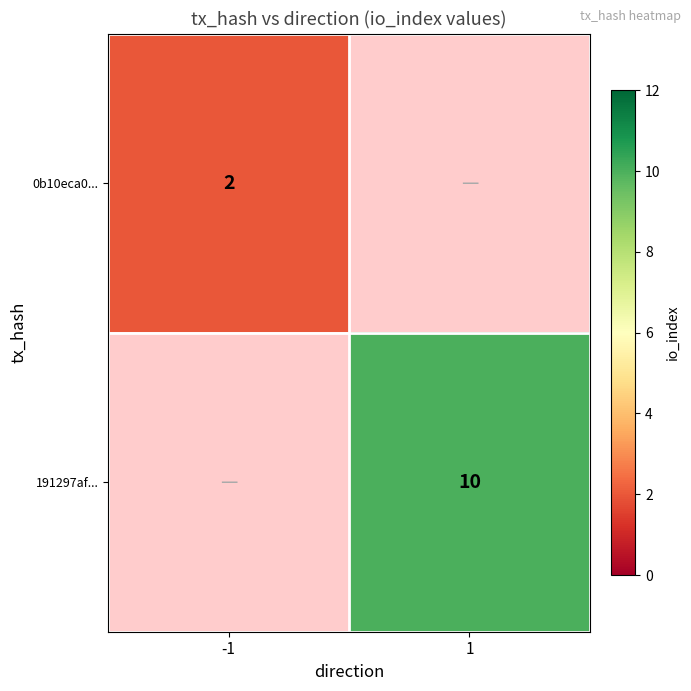

The 0b10eca0... series shows 3 at -1. True or false?

False